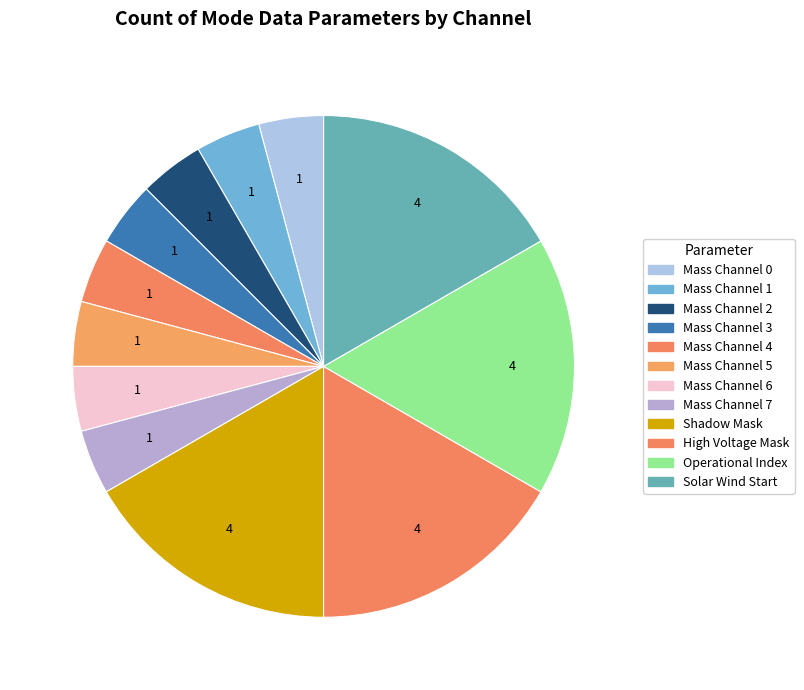

How many segments does this pie chart have?

12